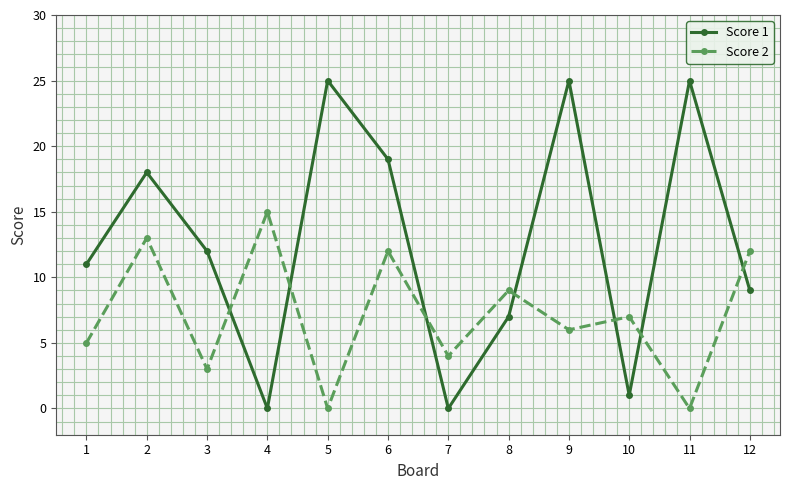

Reading left to right, list all the values displayed in this chart.

Score 1: 11	18	12	0	25	19	0	7	25	1	25	9
Score 2: 5	13	3	15	0	12	4	9	6	7	0	12